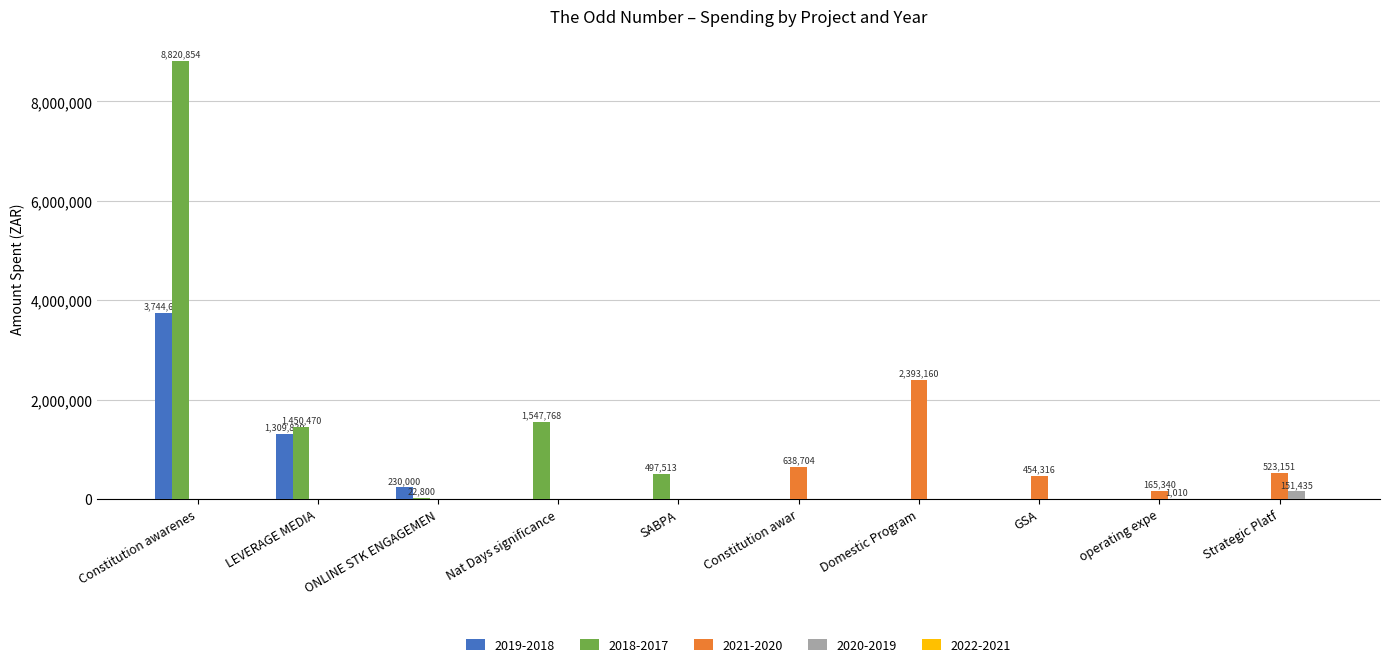

Does the chart contain stacked bars?

No